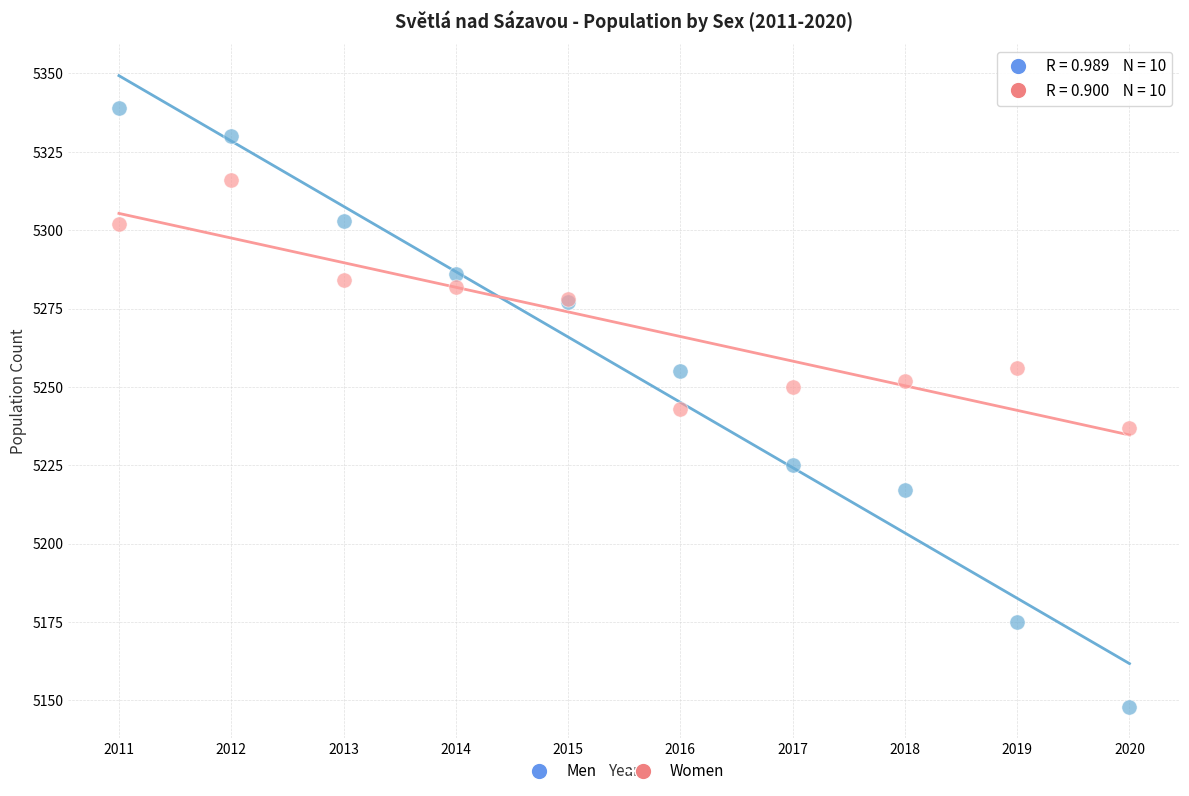

Which series reaches the minimum Y coordinate?

Men